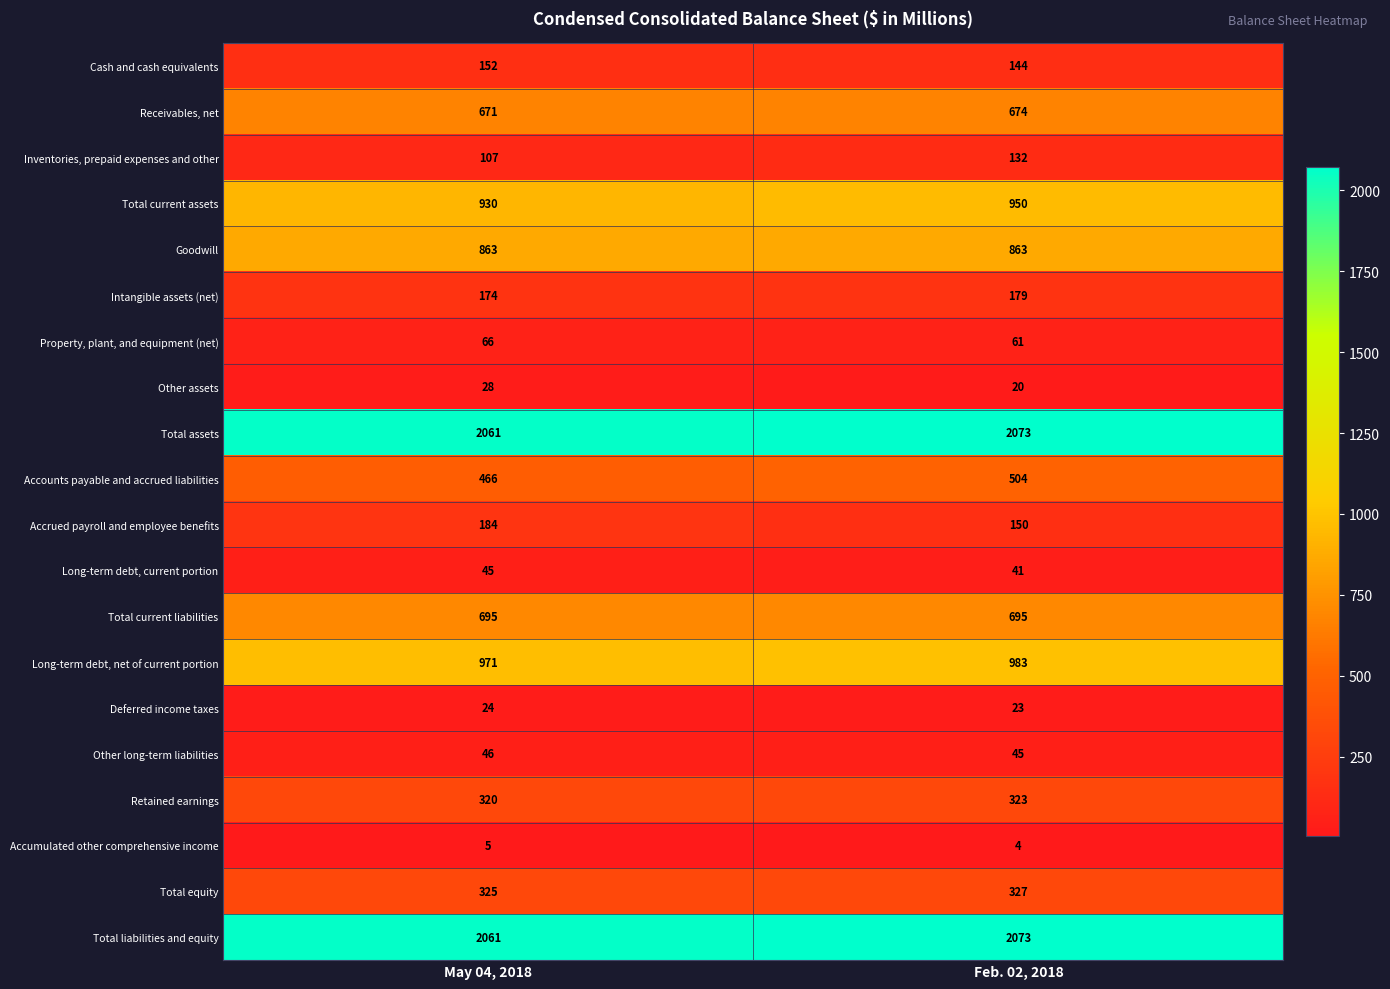

Between May 04, 2018 and Feb. 02, 2018, which series saw the biggest shift?

Accounts payable and accrued liabilities